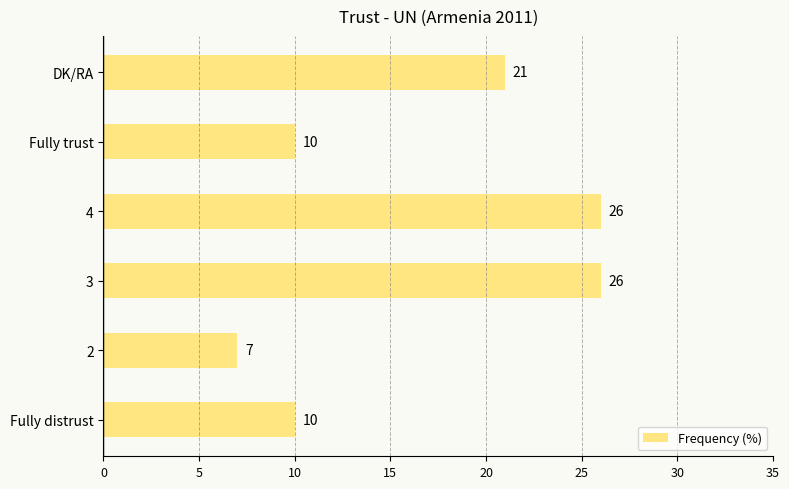

How many distinct data groups are displayed?

1